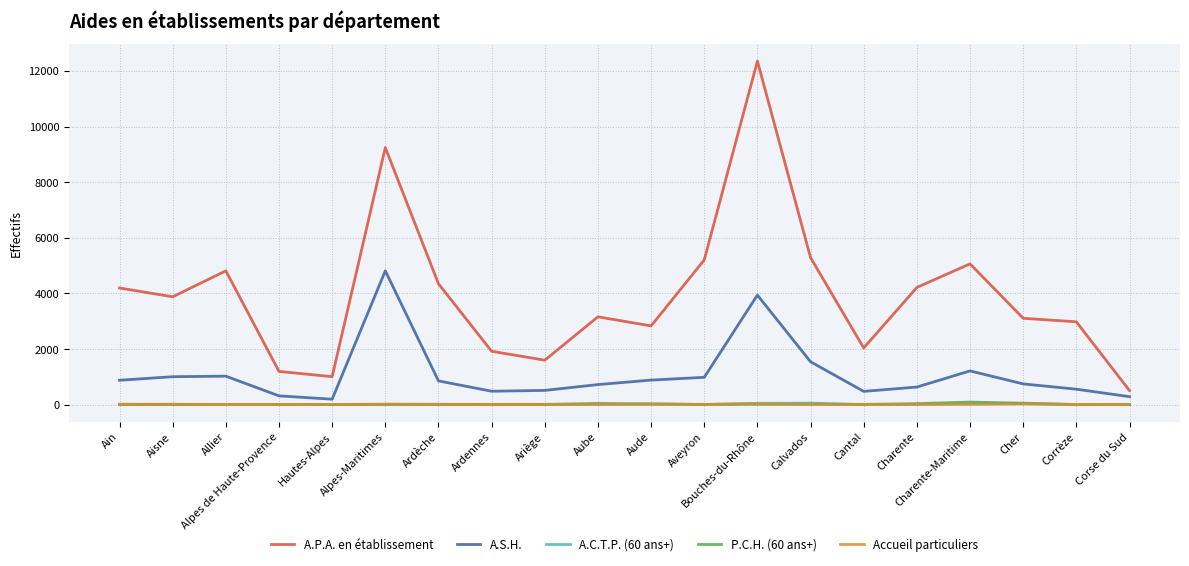

The A.P.A. en établissement series shows 1971.5 at Alpes de Haute-Provence. True or false?

False